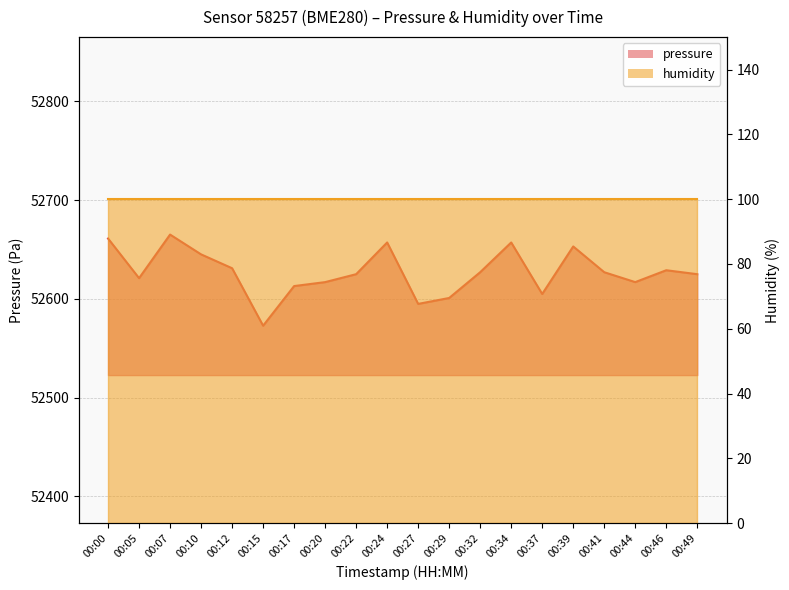

Reading left to right, transcribe all the data shown in this chart.

00:00=52661.1	00:05=52620.9	00:07=52665.1	00:10=52645.0	00:12=52631.0	00:15=52572.8	00:17=52612.9	00:20=52616.9	00:22=52625.0	00:24=52657.1	00:27=52594.9	00:29=52600.9	00:32=52627.0	00:34=52657.1	00:37=52604.9	00:39=52653.1	00:41=52627.0	00:44=52616.9	00:46=52629.0	00:49=52625.0